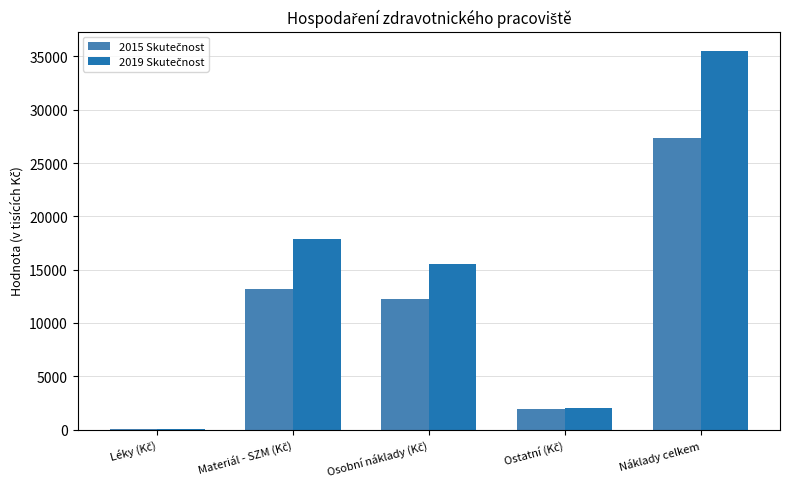

At which category is the sum across all series the highest?

Náklady celkem